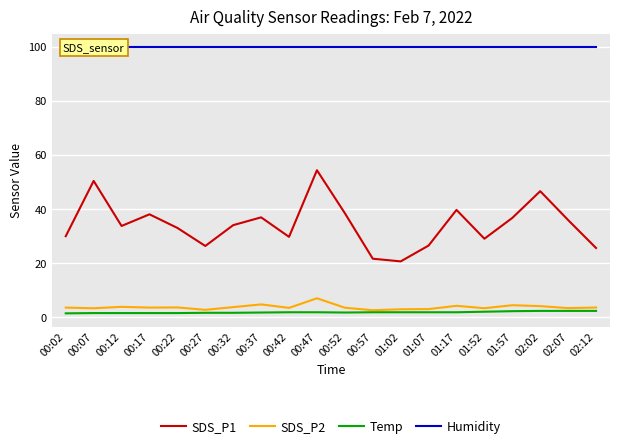

What is the sum of the SDS_P1 values at 00:22 and 02:02?

79.5